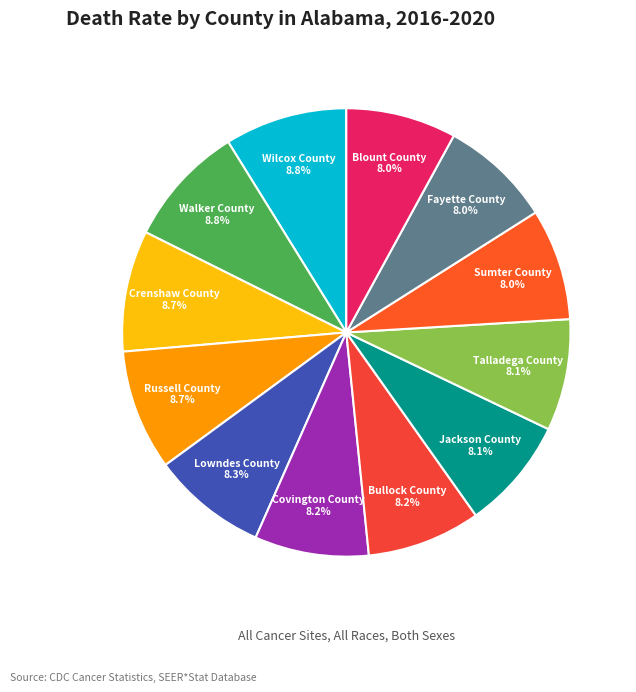

Count the number of slices in the pie.

12